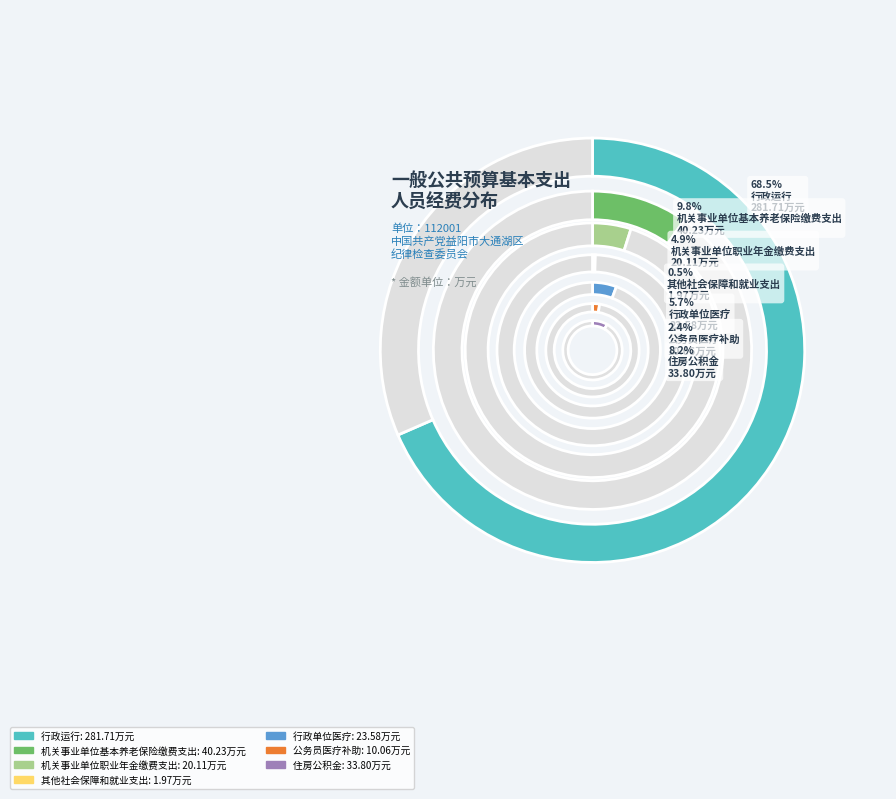

Rank the categories by value from lowest to highest.

其他社会保障和就业支出, 公务员医疗补助, 机关事业单位职业年金缴费支出, 行政单位医疗, 住房公积金, 机关事业单位基本养老保险缴费支出, 行政运行